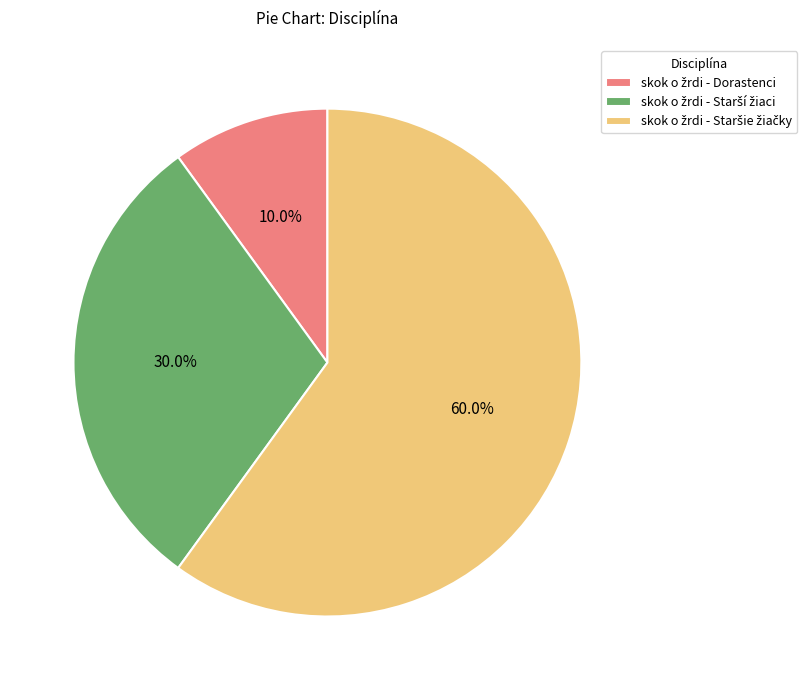

Is there any slice that represents more than half of the pie?

Yes